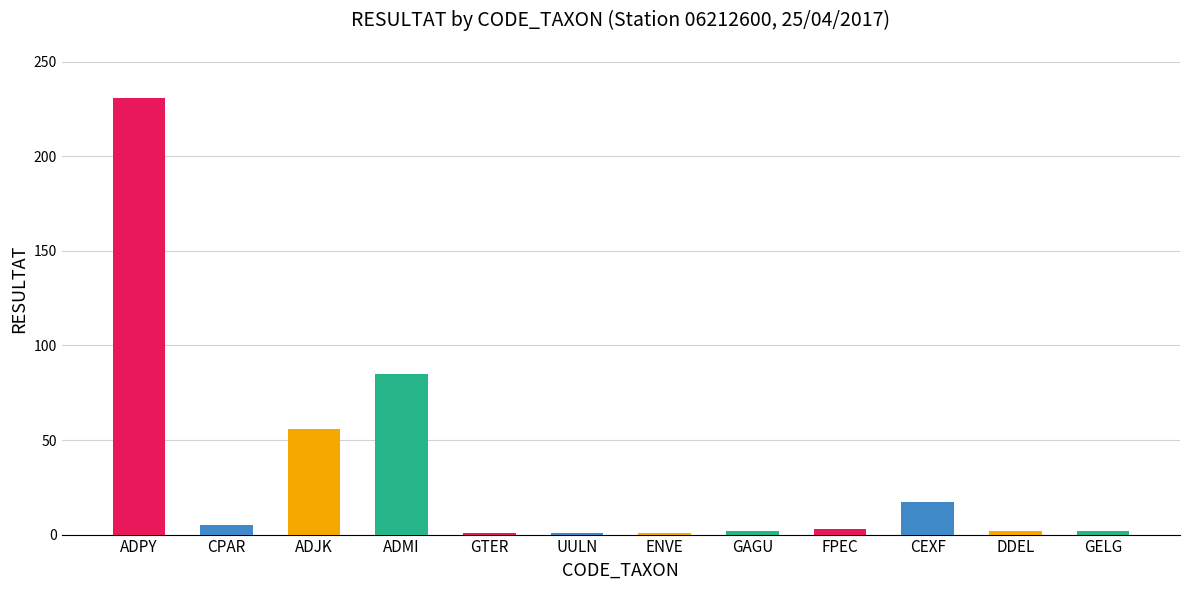

Which has a higher value, ENVE or GAGU?

GAGU